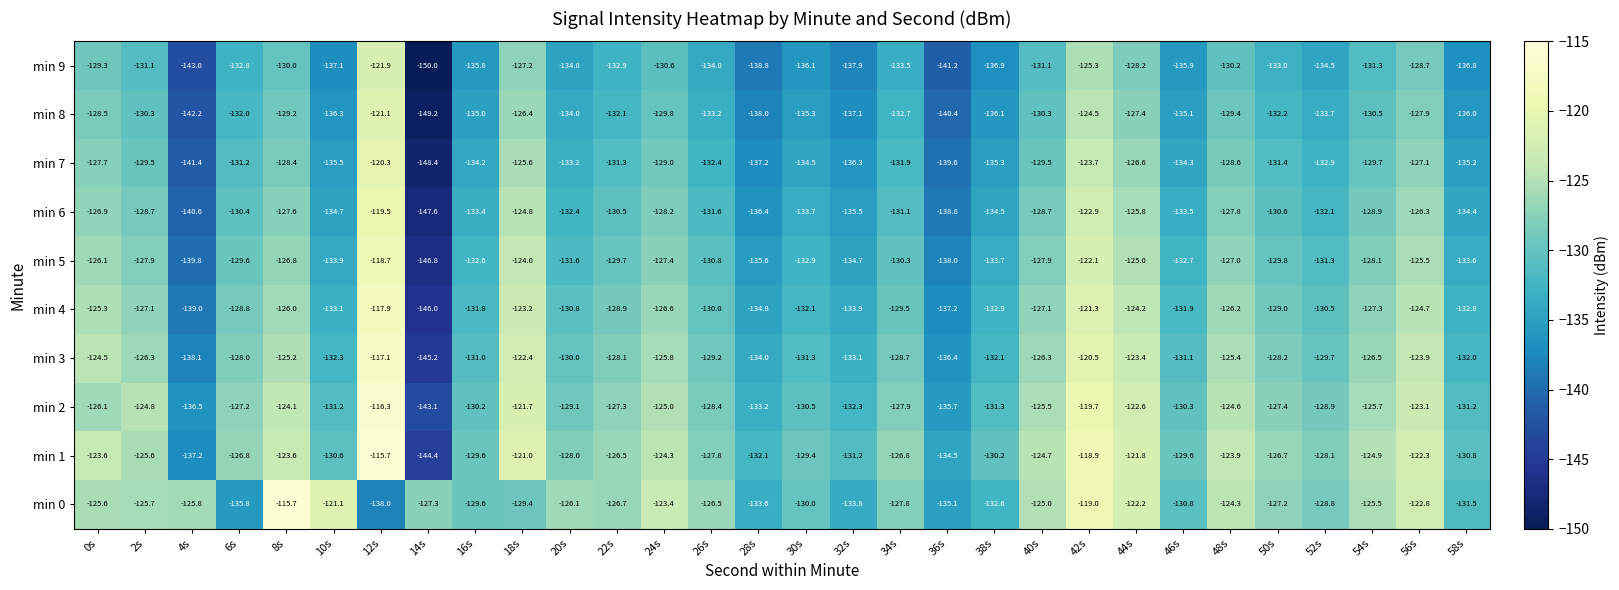

What is the spread (max minus min) of values at 24s?

7.2